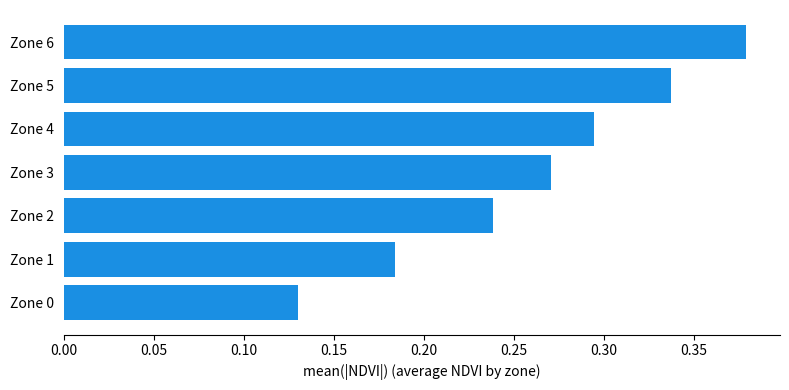

The chart shows a value of 0.4 at Zone 2. True or false?

False